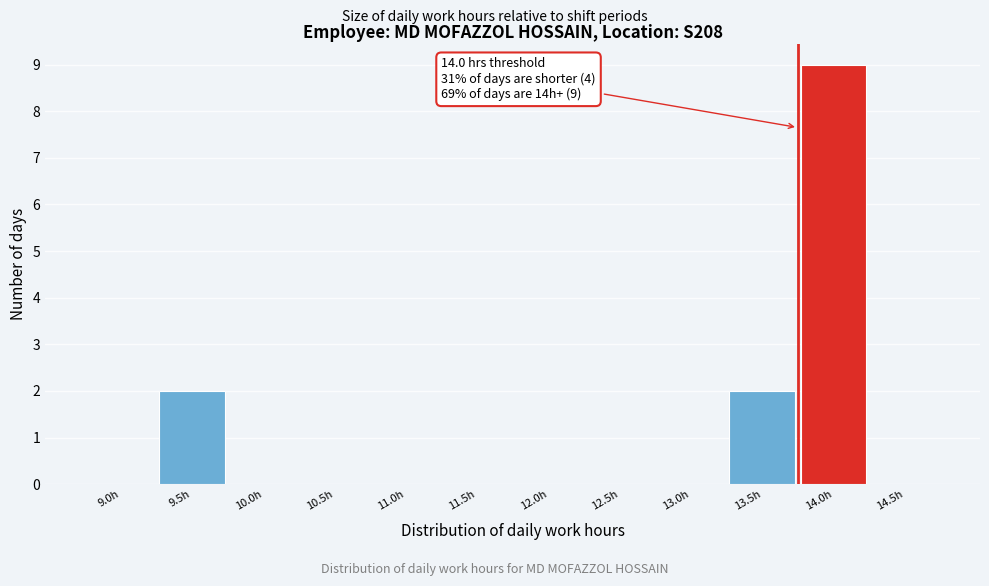

Reading left to right, extract all data points from this chart.

9.0h=0	9.5h=2	10.0h=0	10.5h=0	11.0h=0	11.5h=0	12.0h=0	12.5h=0	13.0h=0	13.5h=2	14.0h=9	14.5h=0